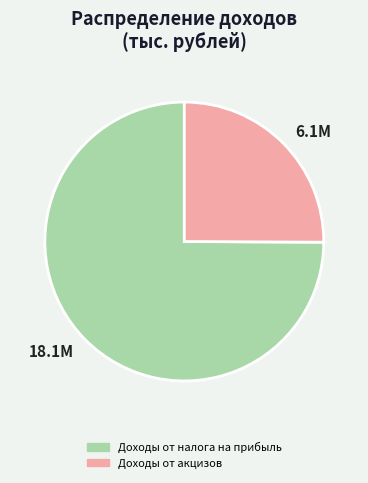

How many slices are in this pie chart?

2